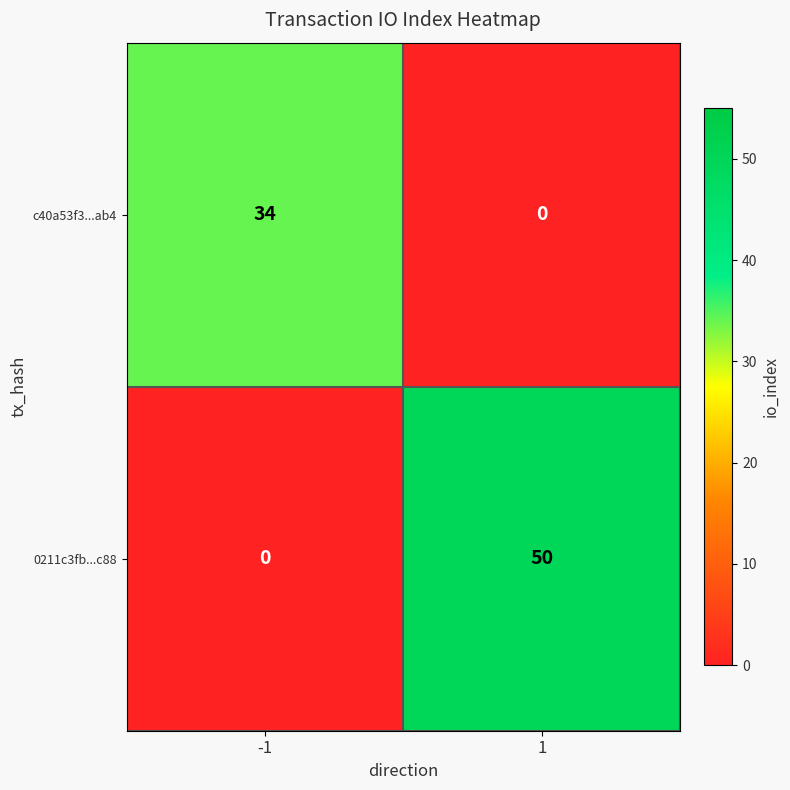

Which series has the largest total across all categories?

0211c3fb...c88